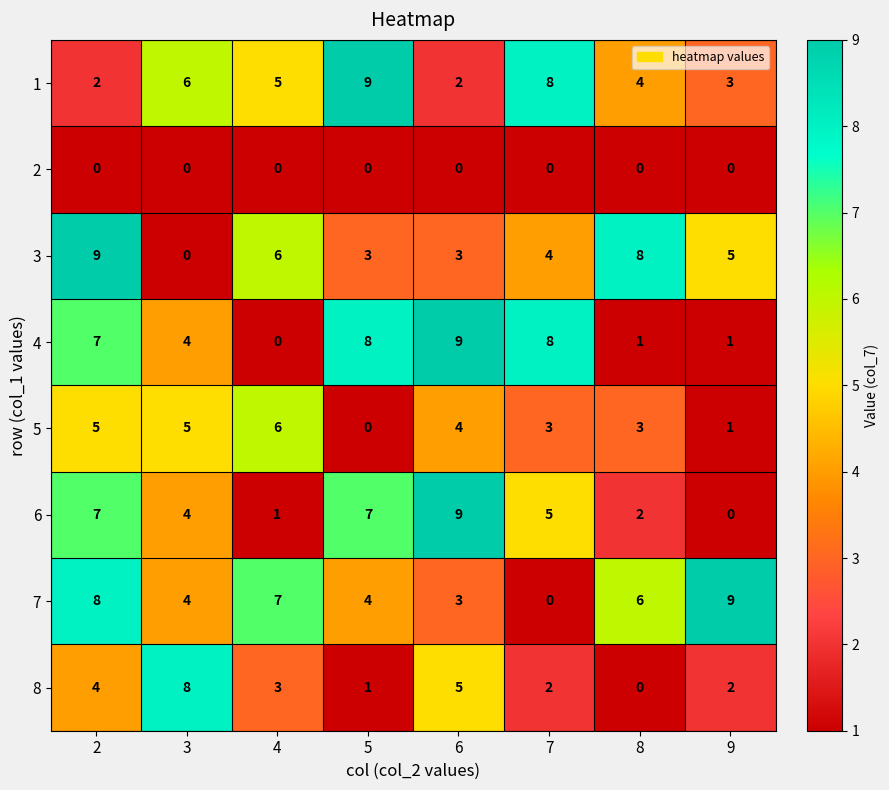

What is the spread (max minus min) of values at 6?

9